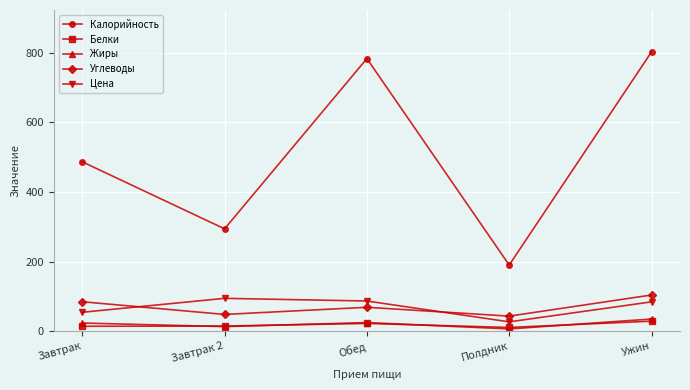

What is the sum of the Цена values at Полдник and Завтрак 2?

121.5